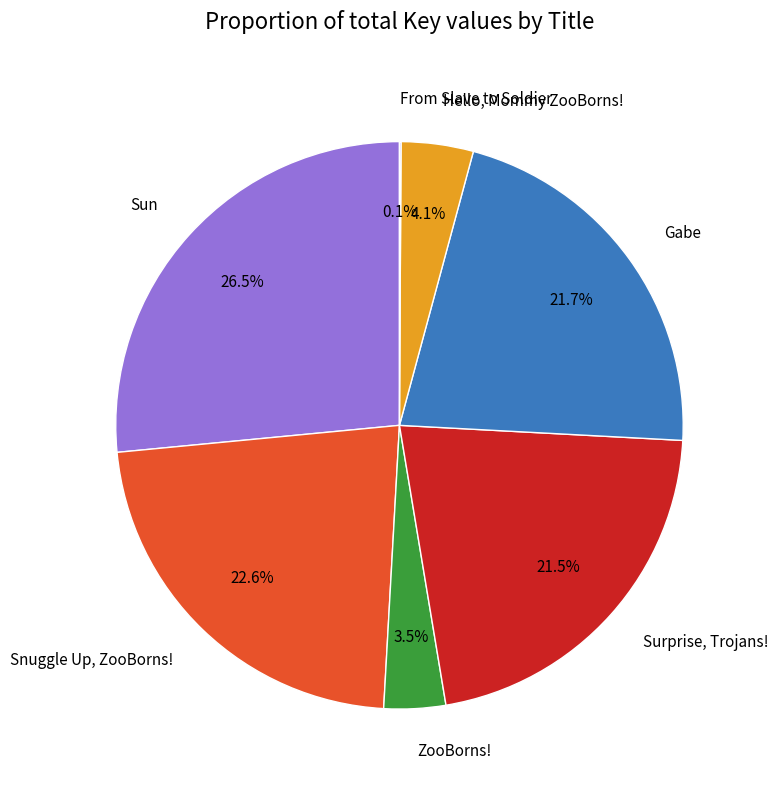

Between Gabe and Hello, Mommy ZooBorns!, which is larger?

Gabe